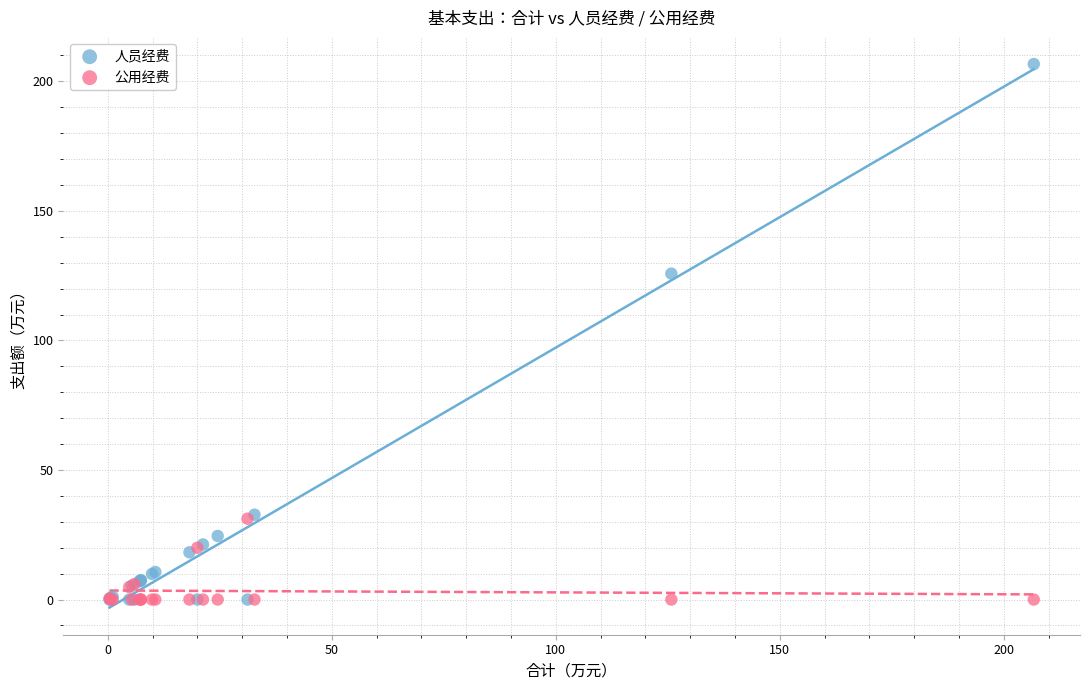

What are all the series names shown in the legend?

人员经费, 公用经费